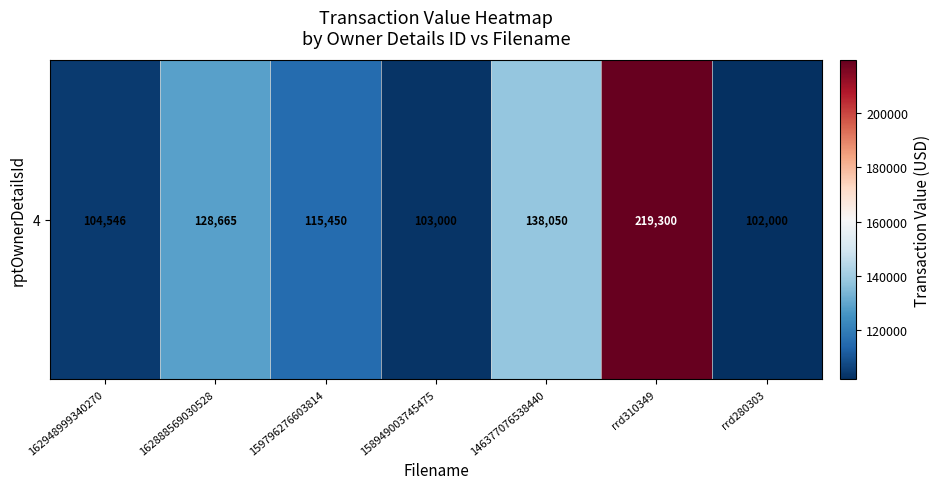

The value at 146377076538440 is 230950. True or false?

False